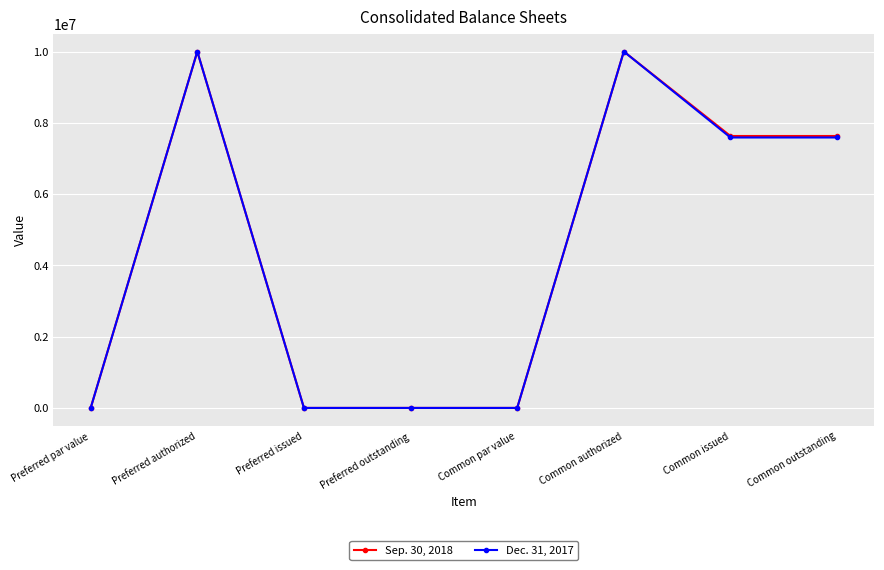

Does the chart have visible grid lines?

Yes